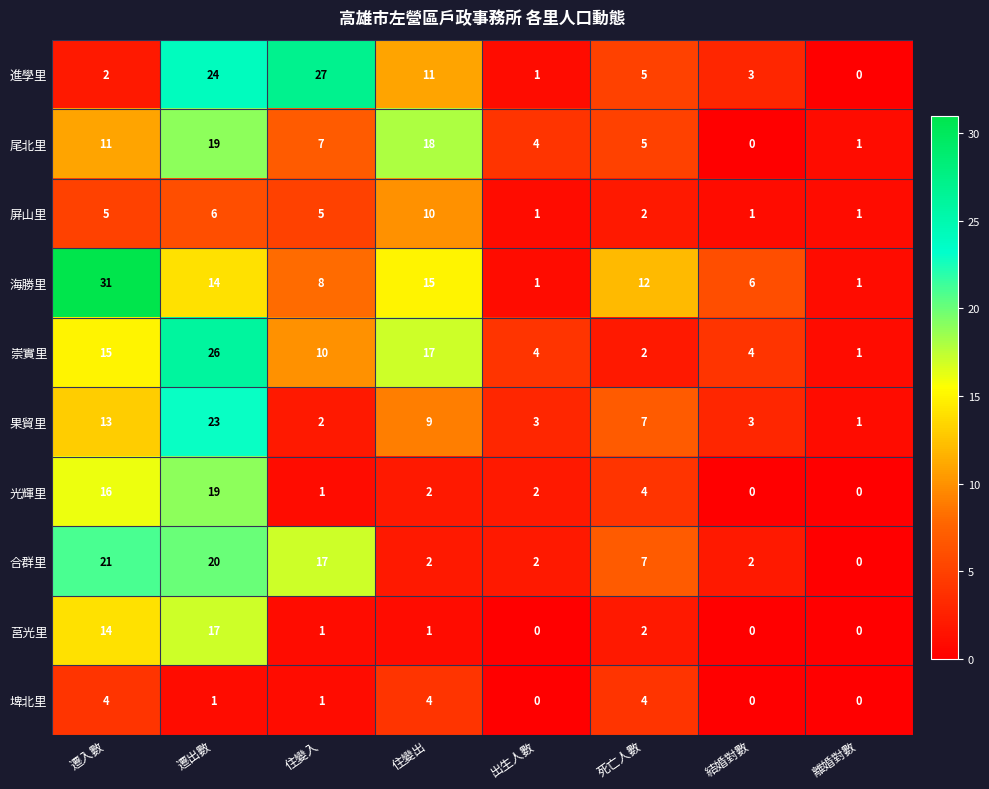

Which series has the largest total across all categories?

海勝里